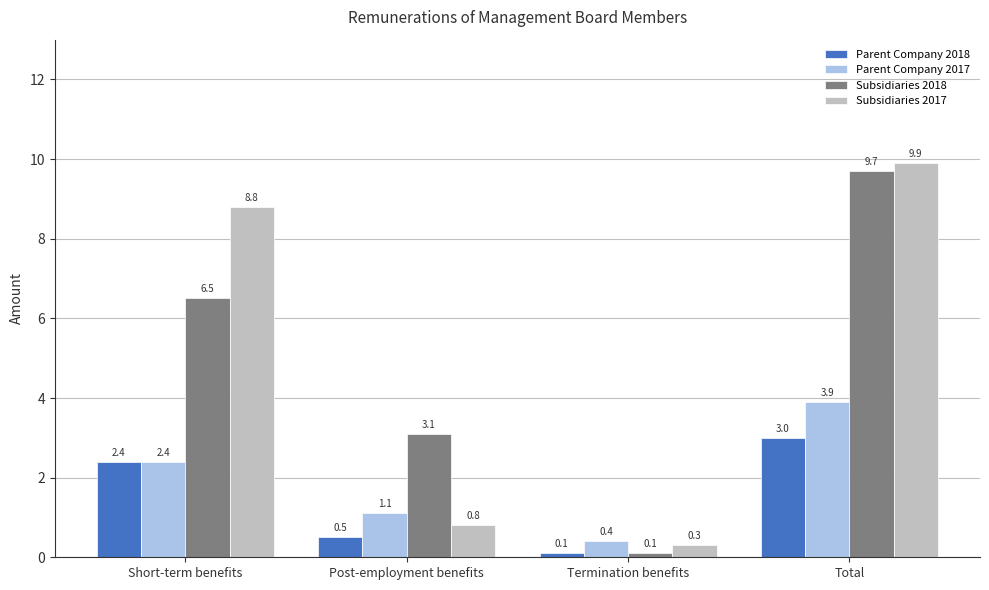

Does the chart contain any negative values?

No